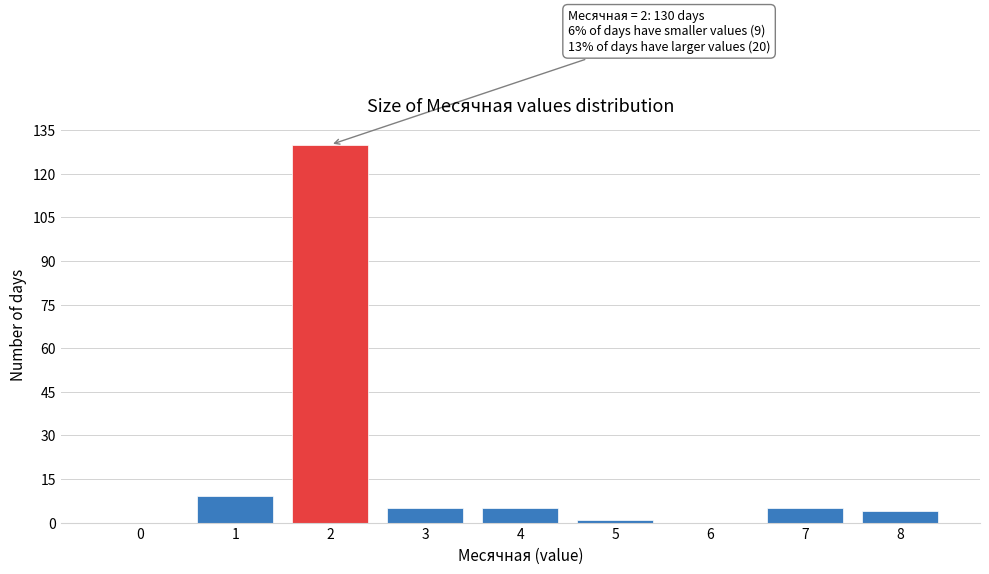

Reading right to left, what are all the values shown in this chart?

8=4	7=5	6=0	5=1	4=5	3=5	2=130	1=9	0=0